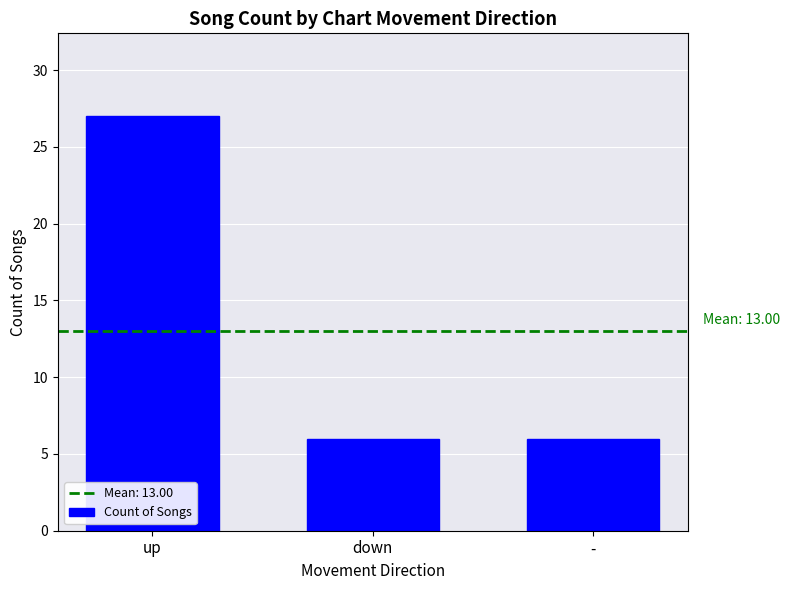

What position from the left is down?

2